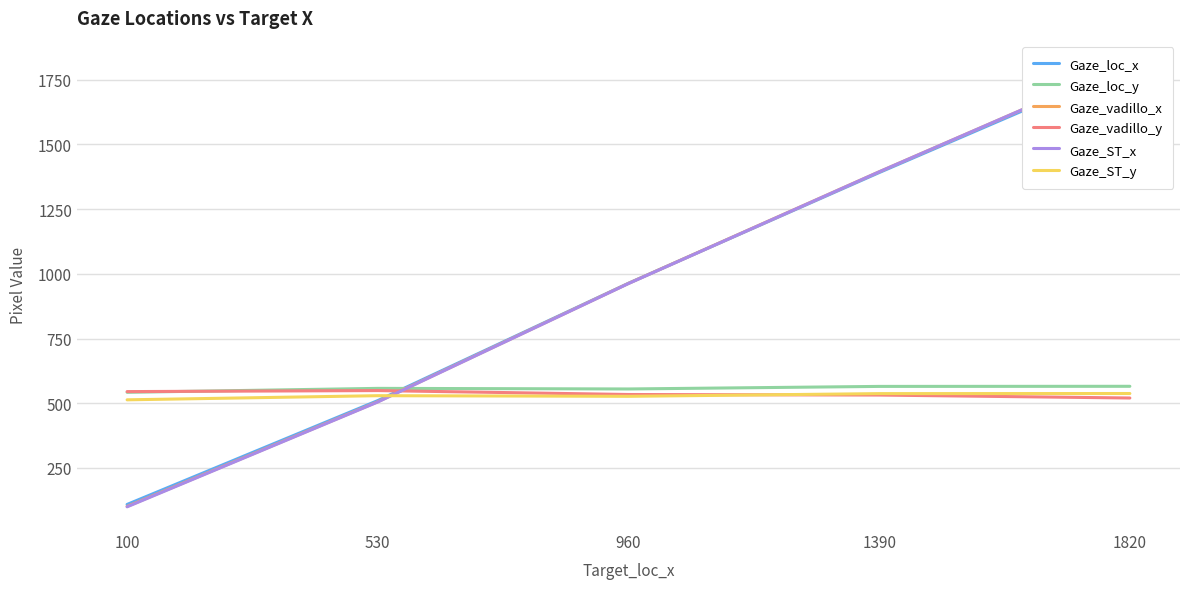

Reading right to left, transcribe all the data shown in this chart.

Gaze_loc_x: 1820=1808.6	1390=1391.5	960=963.7	530=510.2	100=108.8
Gaze_loc_y: 1820=565.4	1390=565.0	960=555.1	530=557.4	100=542.2
Gaze_vadillo_x: 1820=1815.2	1390=1394.5	960=963.2	530=505.8	100=101.2
Gaze_vadillo_y: 1820=520.2	1390=531.6	960=533.7	530=548.9	100=544.9
Gaze_ST_x: 1820=1815.5	1390=1394.5	960=962.6	530=504.8	100=99.6
Gaze_ST_y: 1820=537.5	1390=537.1	960=526.7	530=529.1	100=513.1